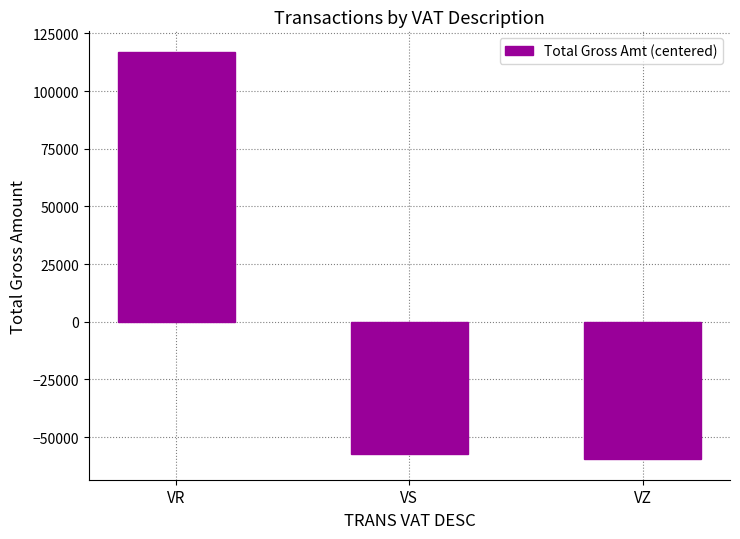

Which category has the highest value across all series?

VR